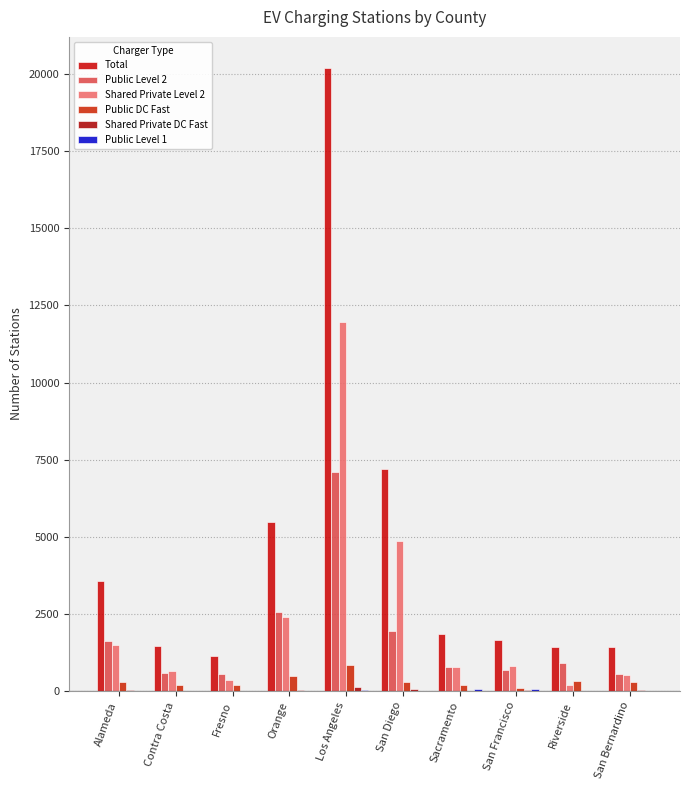

How many distinct data groups are displayed?

6